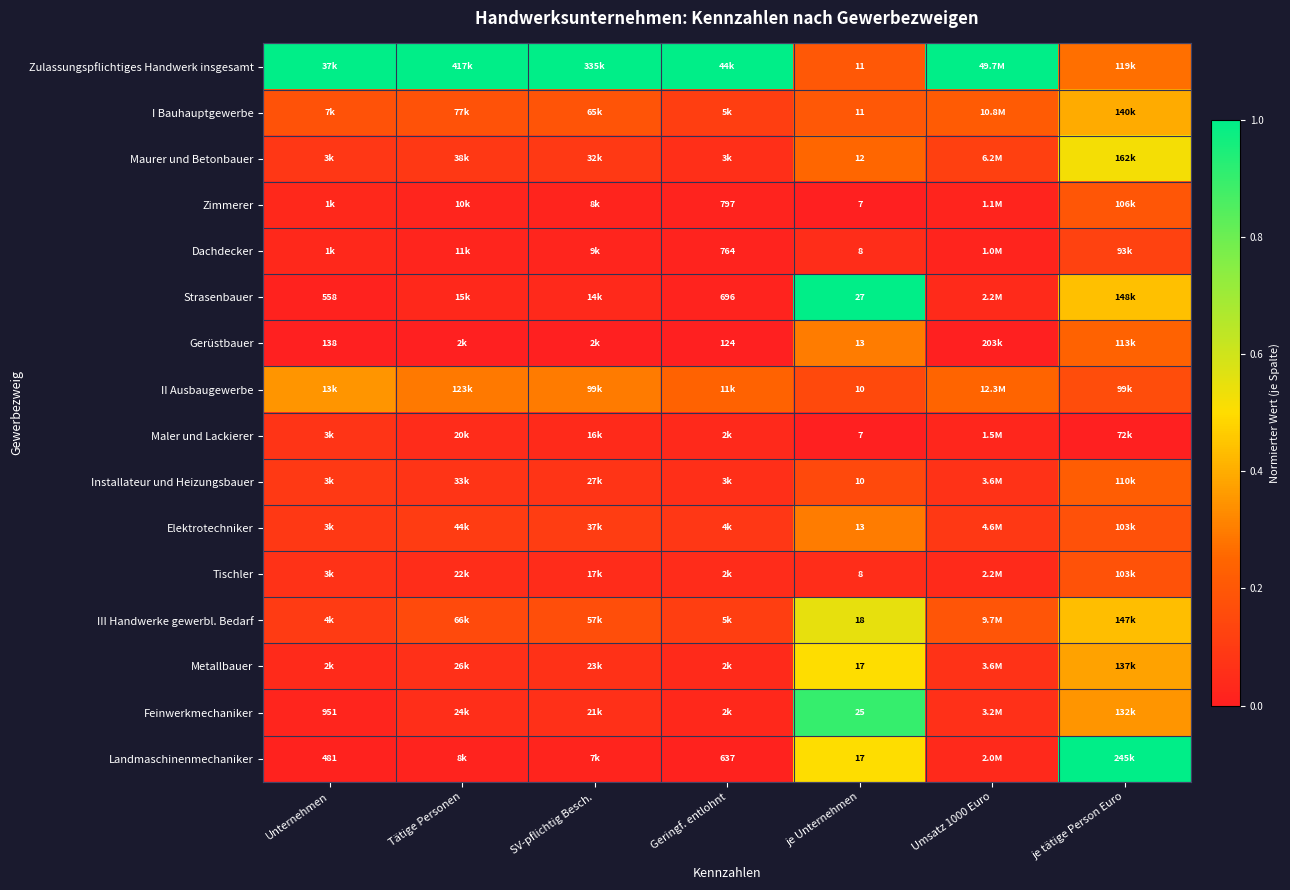

The value of Maurer und Betonbauer at Geringf. entlohnt is 0.1. True or false?

True